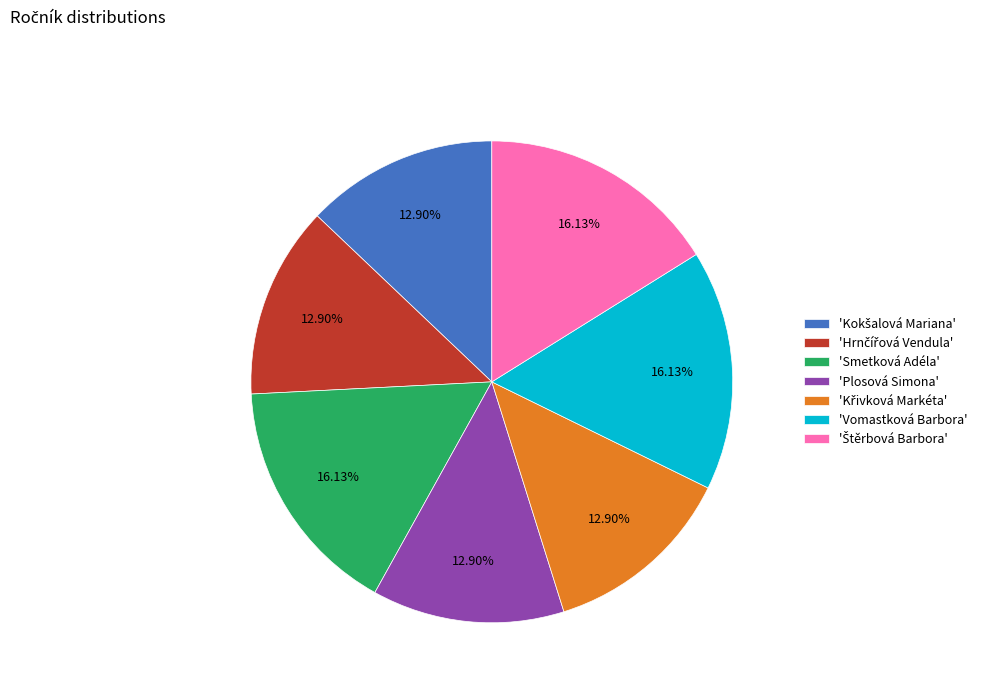

Combined, do 'Vomastková Barbora' and 'Smetková Adéla' account for over 50%?

No